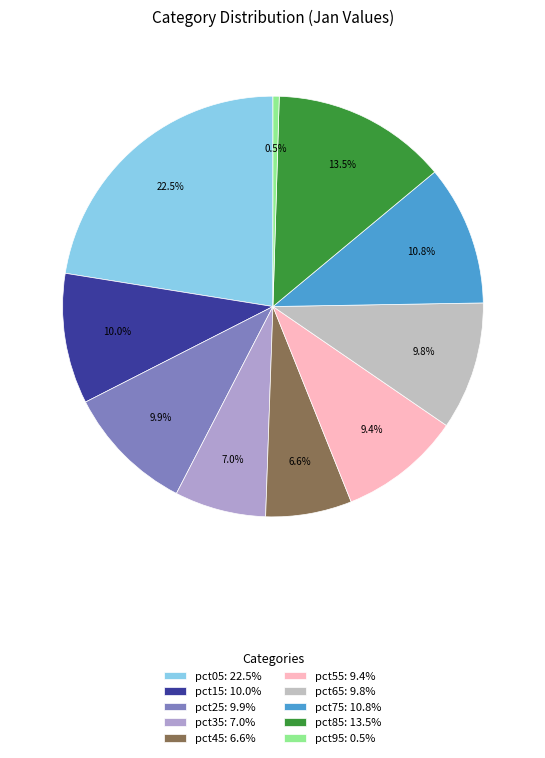

Rank the categories by value from lowest to highest.

pct95, pct45, pct35, pct55, pct65, pct25, pct15, pct75, pct85, pct05